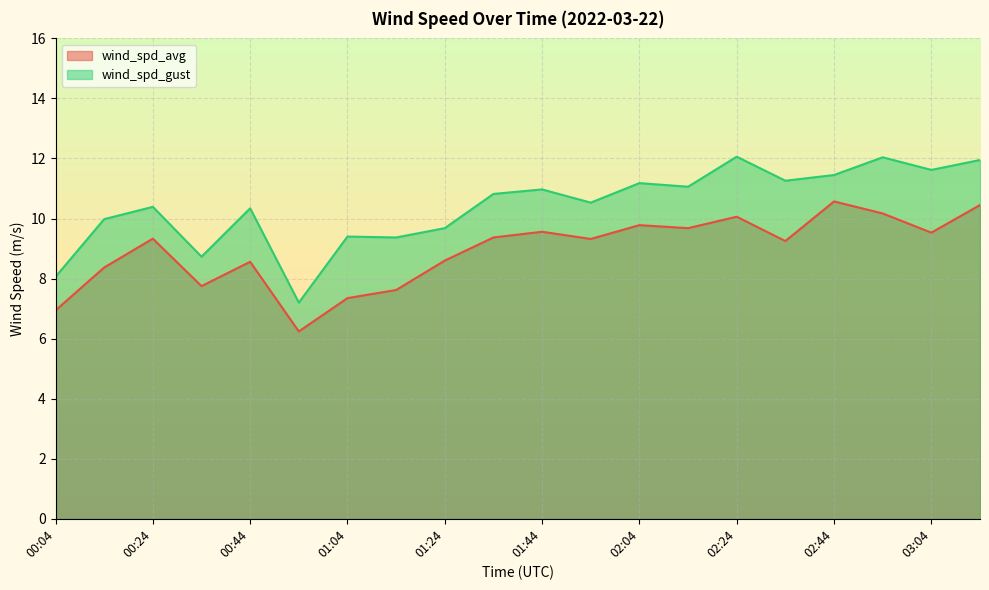

What is the label of the 18th point from the right?

00:24